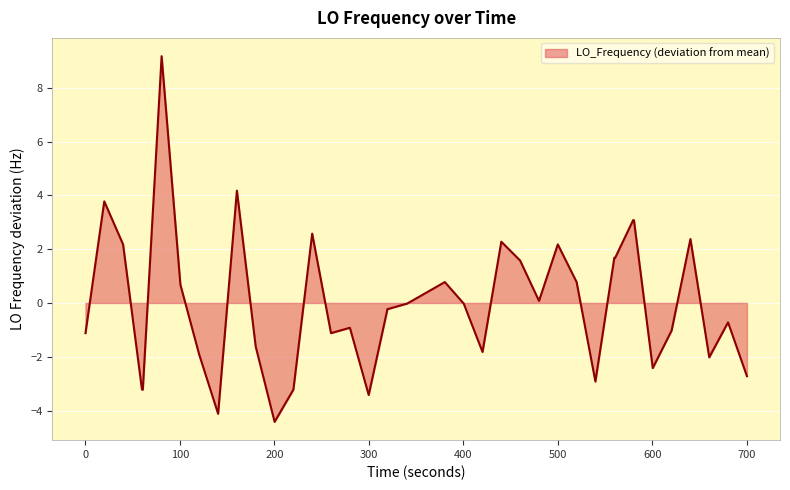

What is the minimum value shown in the chart?

-4.4